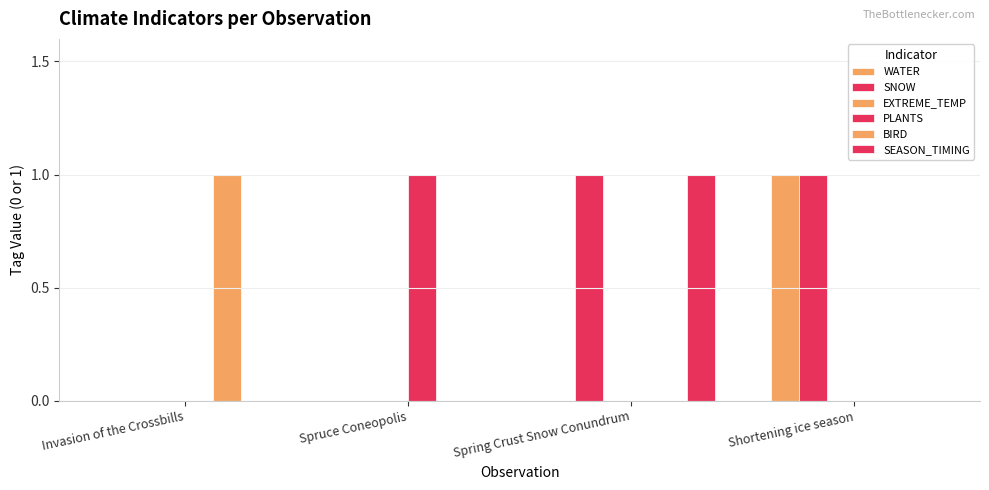

At how many categories does at least one series exceed 0?

4